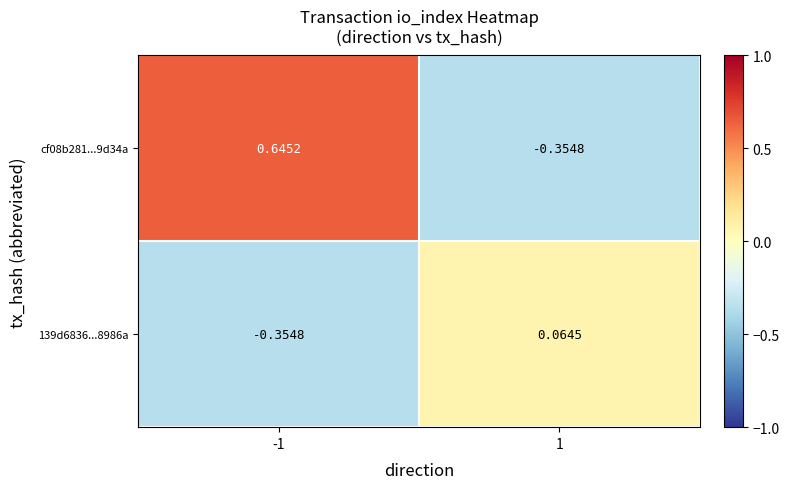

Is the value of 139d6836...8986a at 1 greater than the value of cf08b281...9d34a at -1?

No